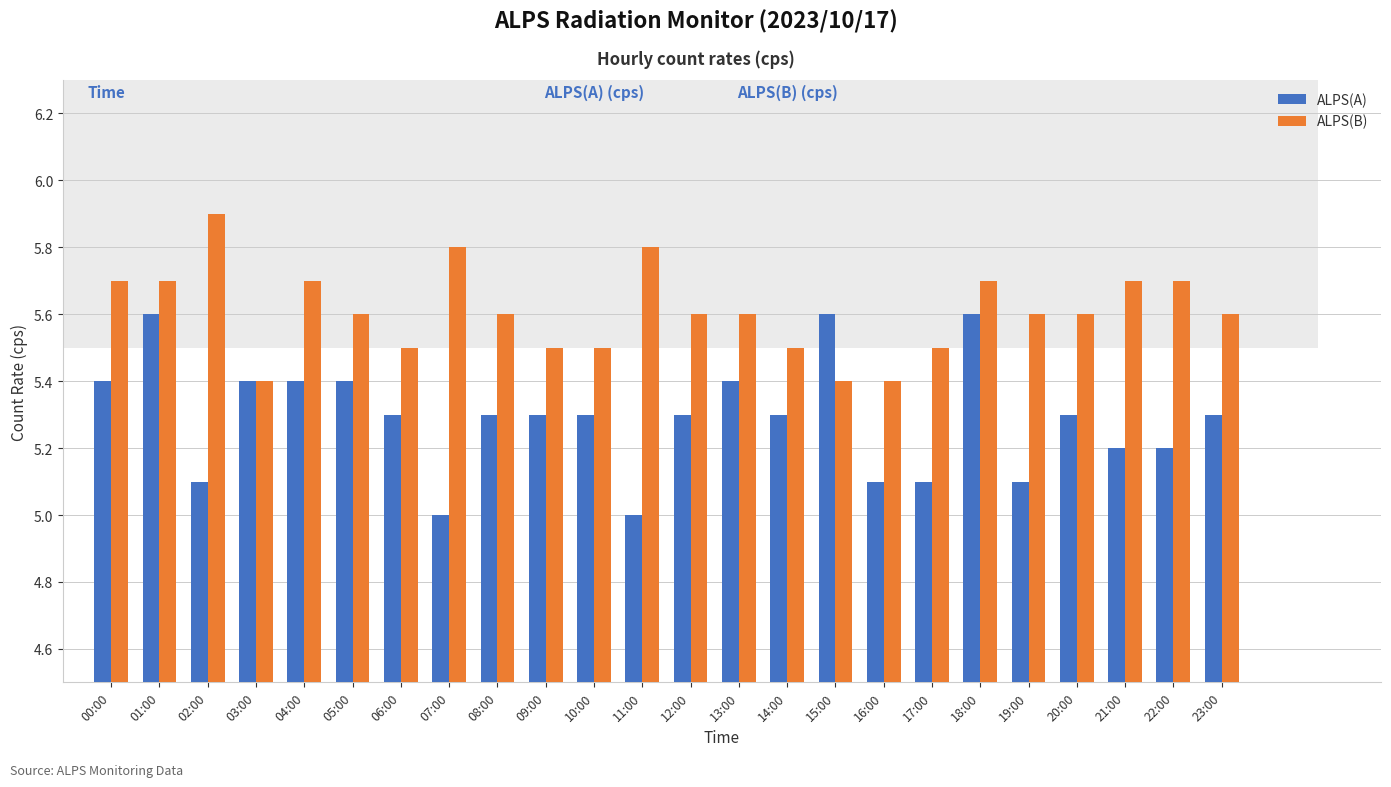

Count the number of data series in this chart.

2